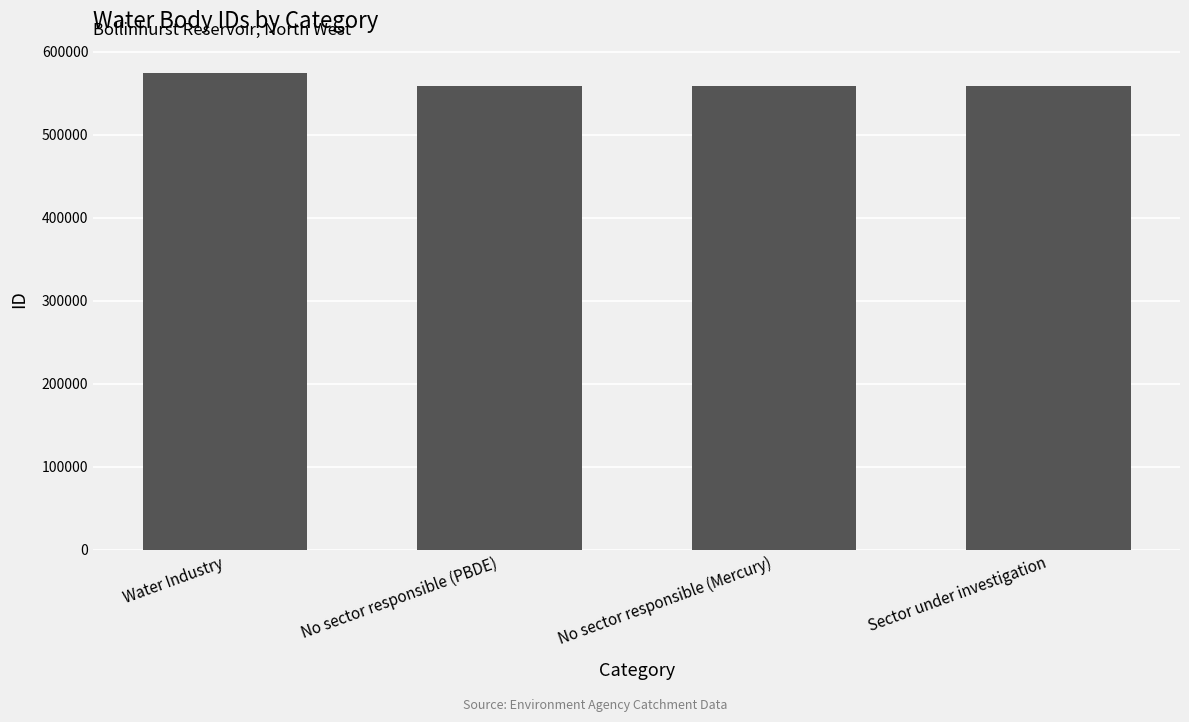

What is the maximum value shown in the chart?

574590